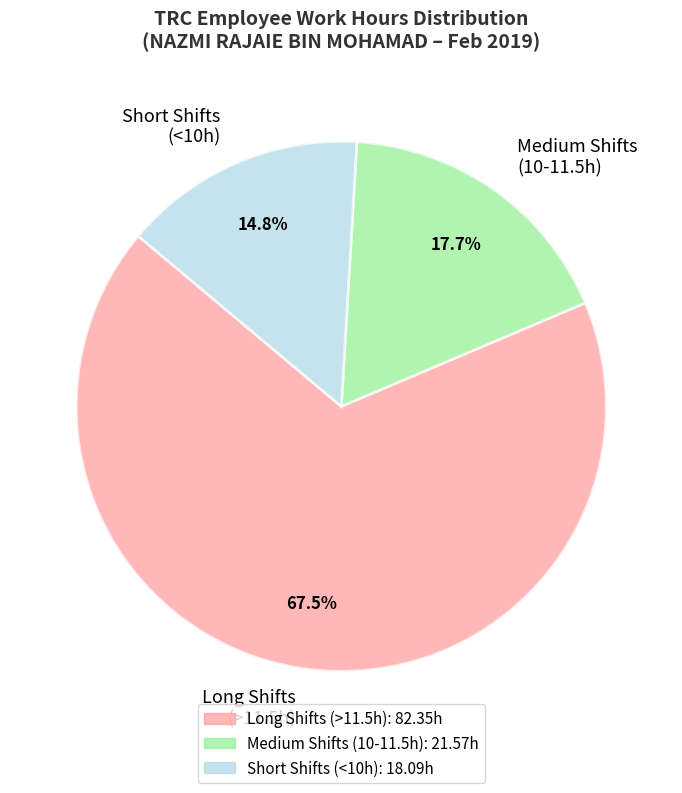

What is the ratio of the value at Short Shifts (<10h) to the value at Medium Shifts (10-11.5h)?

0.8